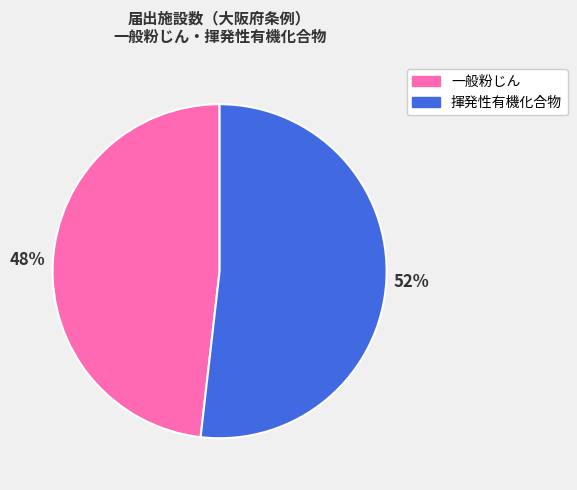

Does 揮発性有機化合物 account for over 50% of the chart?

Yes